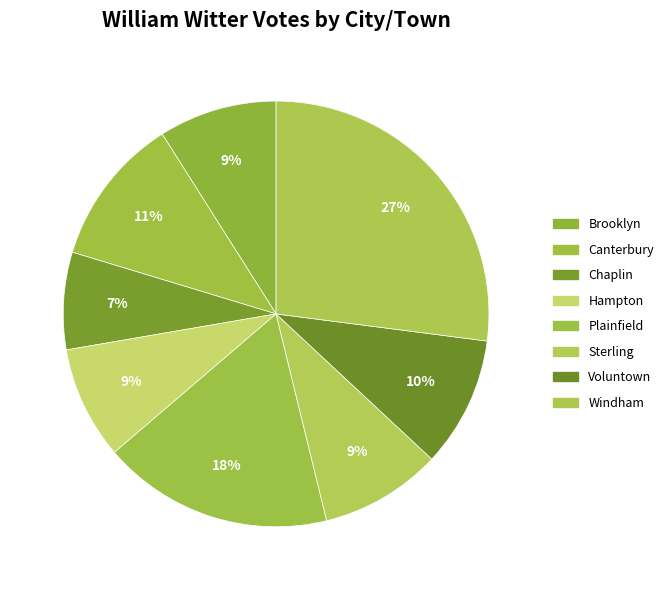

Is it true that Voluntown is 10% of the pie?

True